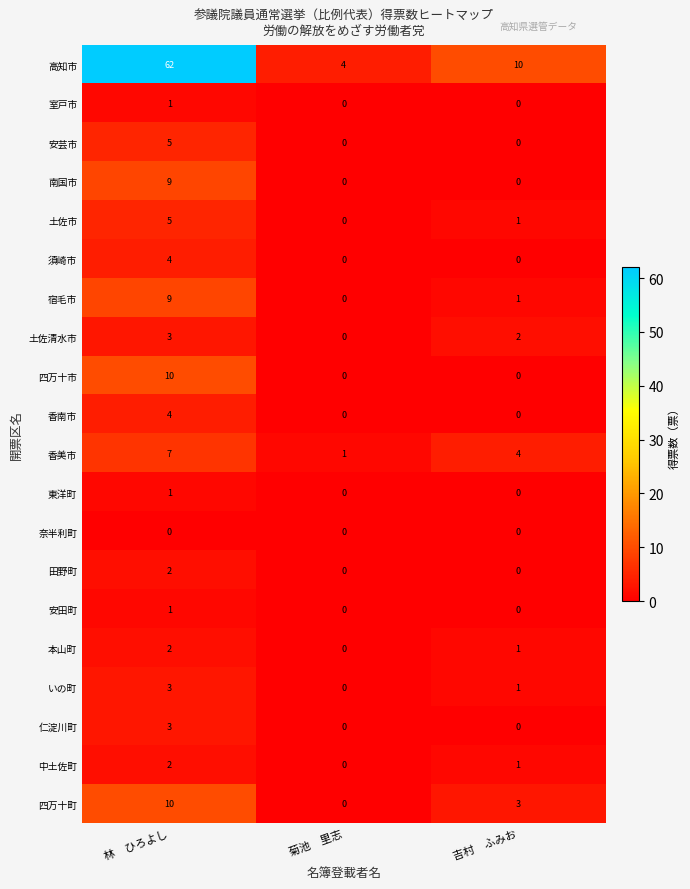

What is the total value across all series at 吉村　ふみお?

24